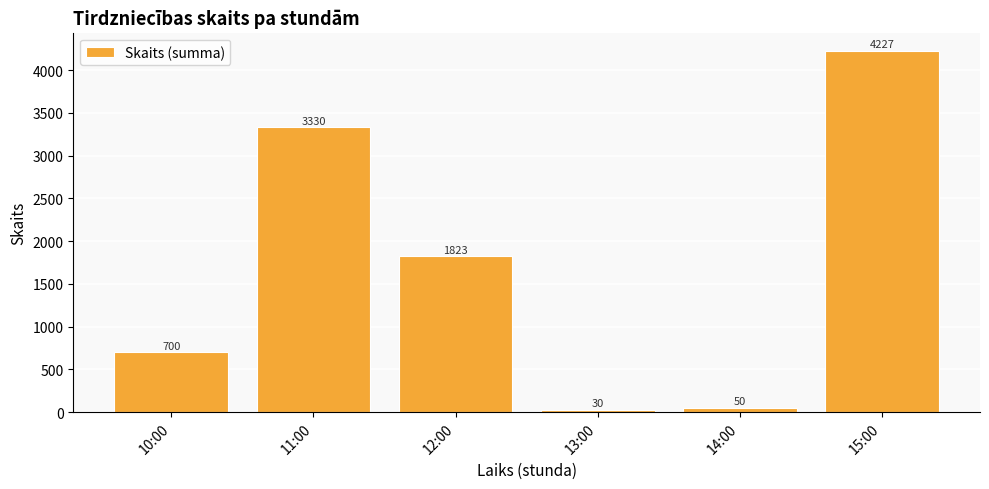

Is it true that the value at 13:00 is 30?

True